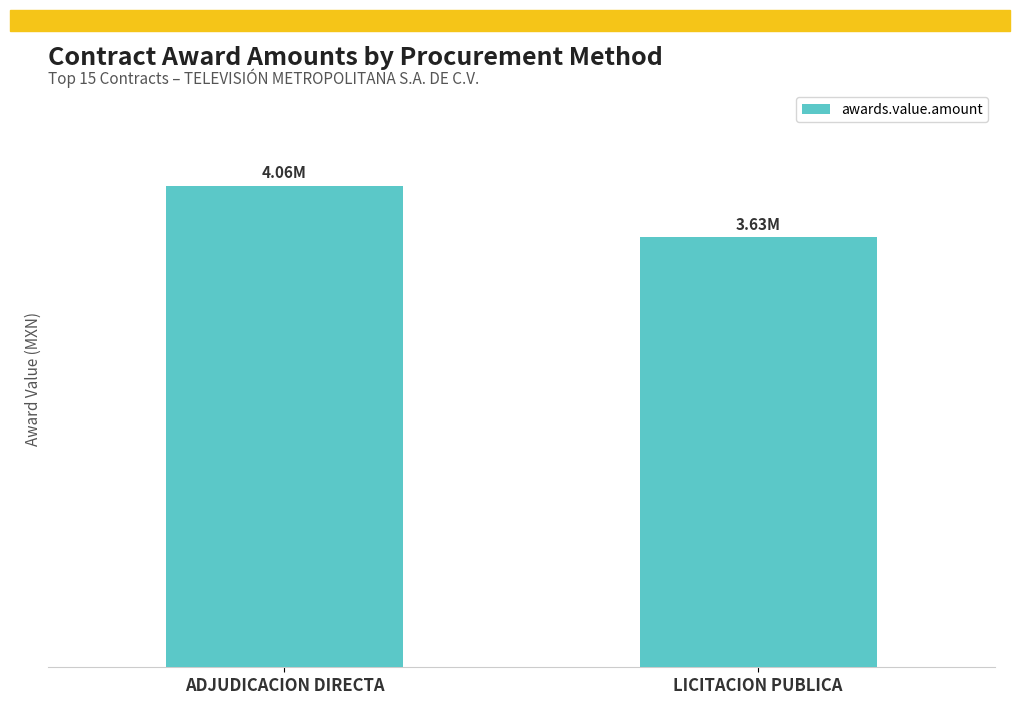

What is the sum of the values at LICITACION PUBLICA and ADJUDICACION DIRECTA?

7695147.6